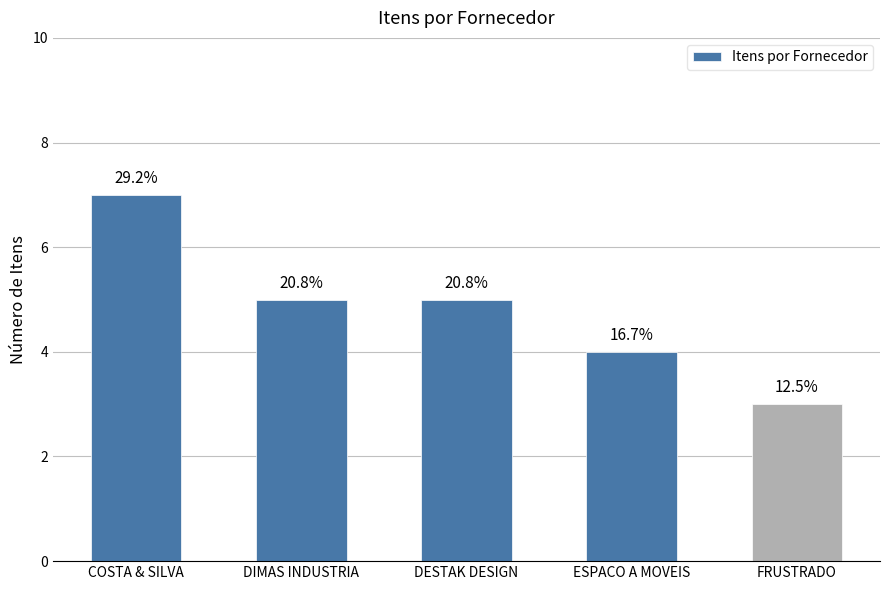

What is the label of the 4th bar from the left?

ESPACO A MOVEIS